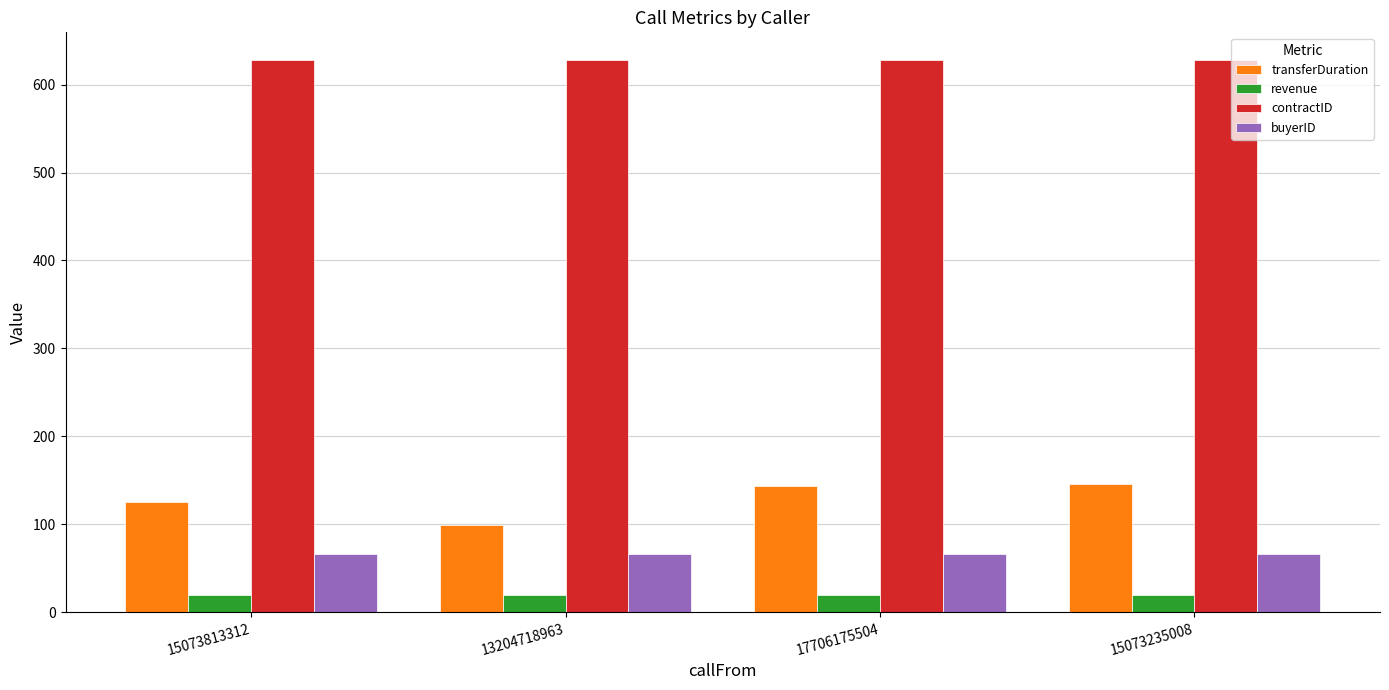

The revenue series shows 20 at 15073813312. True or false?

True